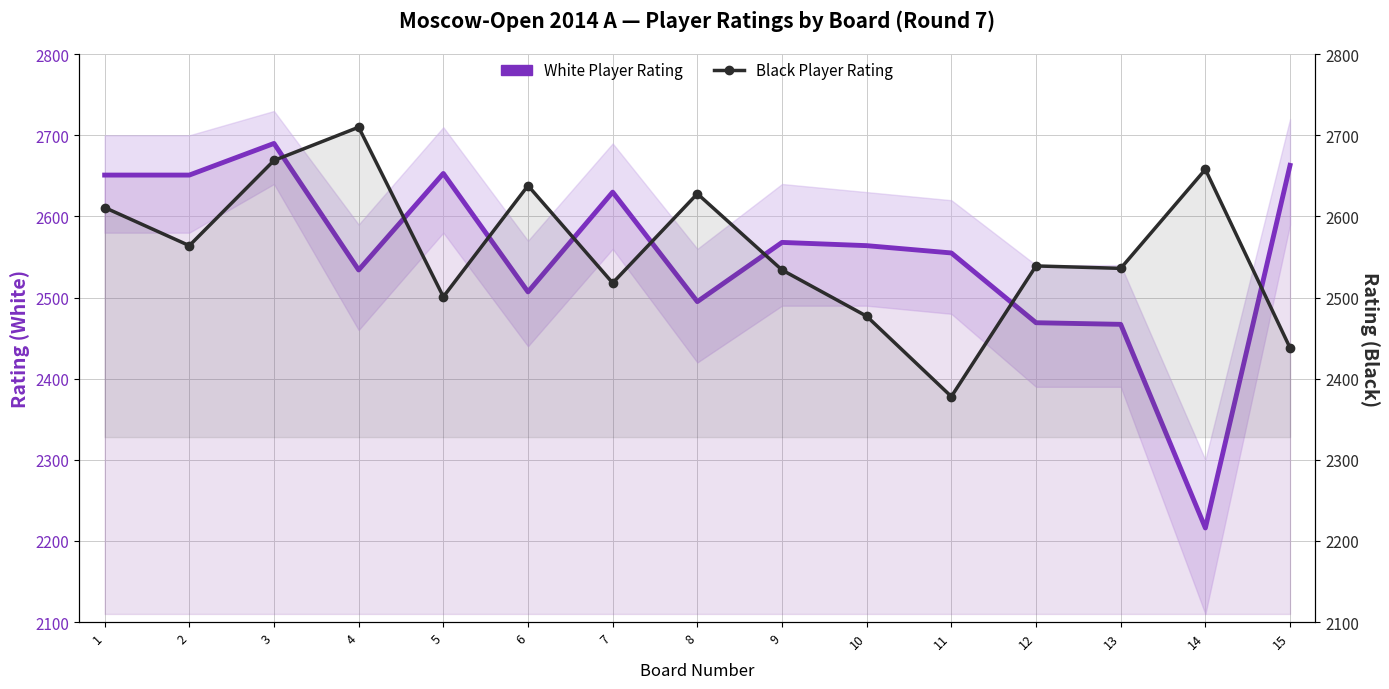

Where is the first local maximum for Black Player Rating?

4